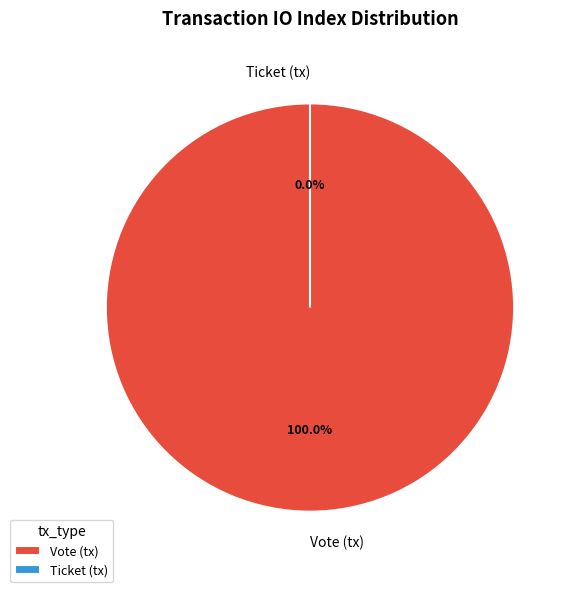

Which slice is the smallest?

Ticket (tx)